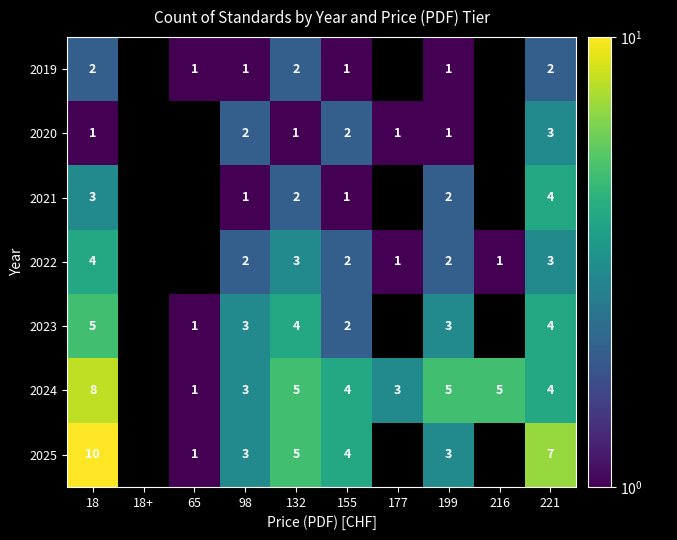

At how many categories does at least one series exceed 7?

1